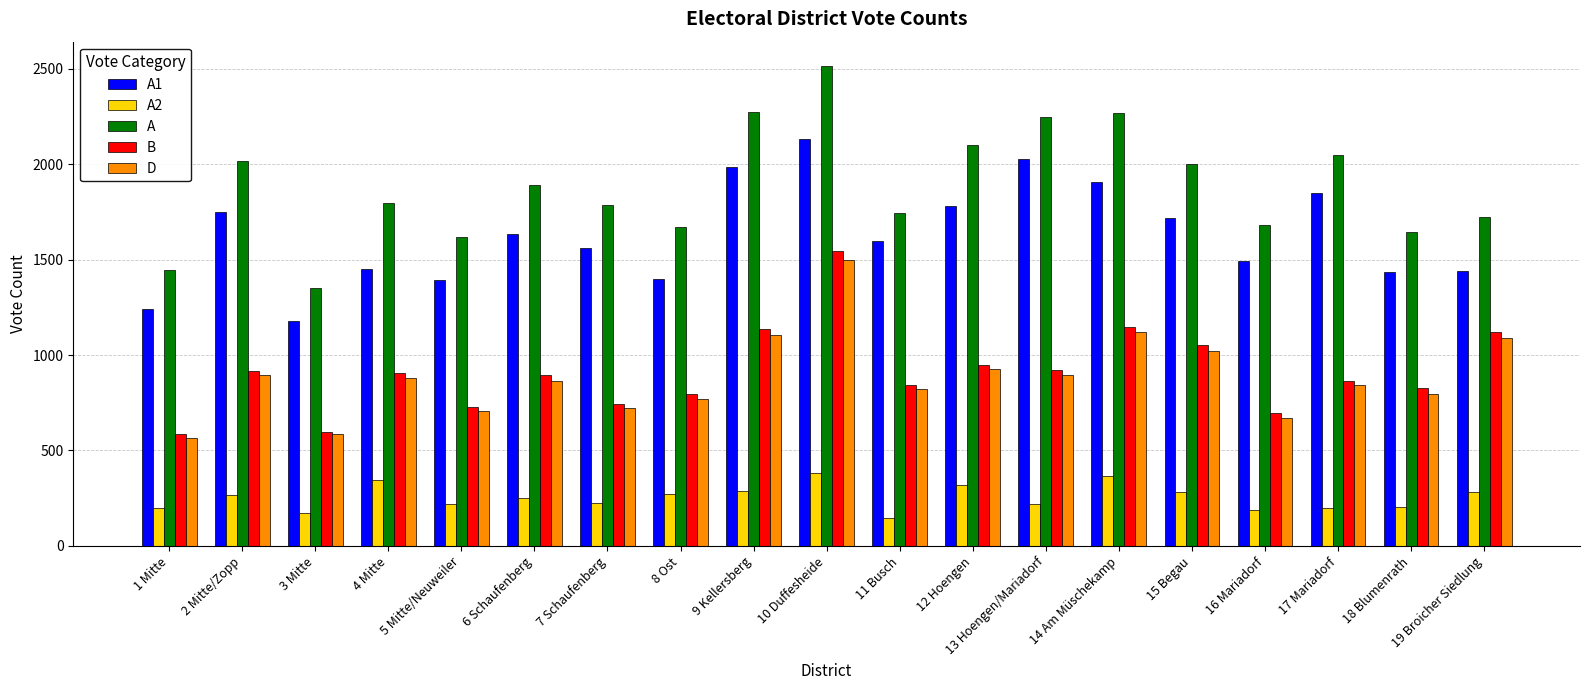

How many data points in B are less than 896?

9